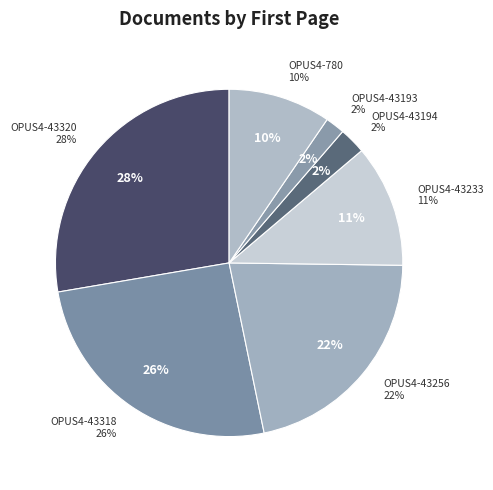

Is the sum of OPUS4-43256 and OPUS4-43233 greater than half?

No